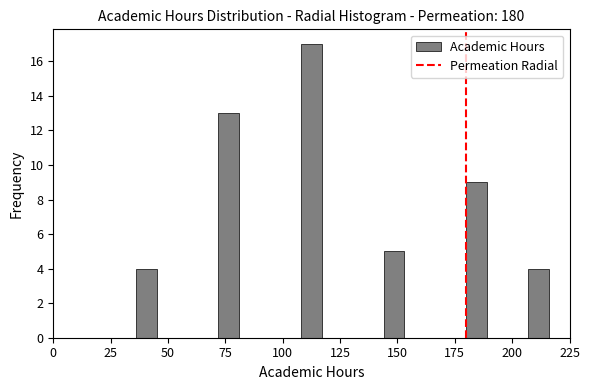

Read against the x-axis, roughly where is the centre of the tallest bar?

115